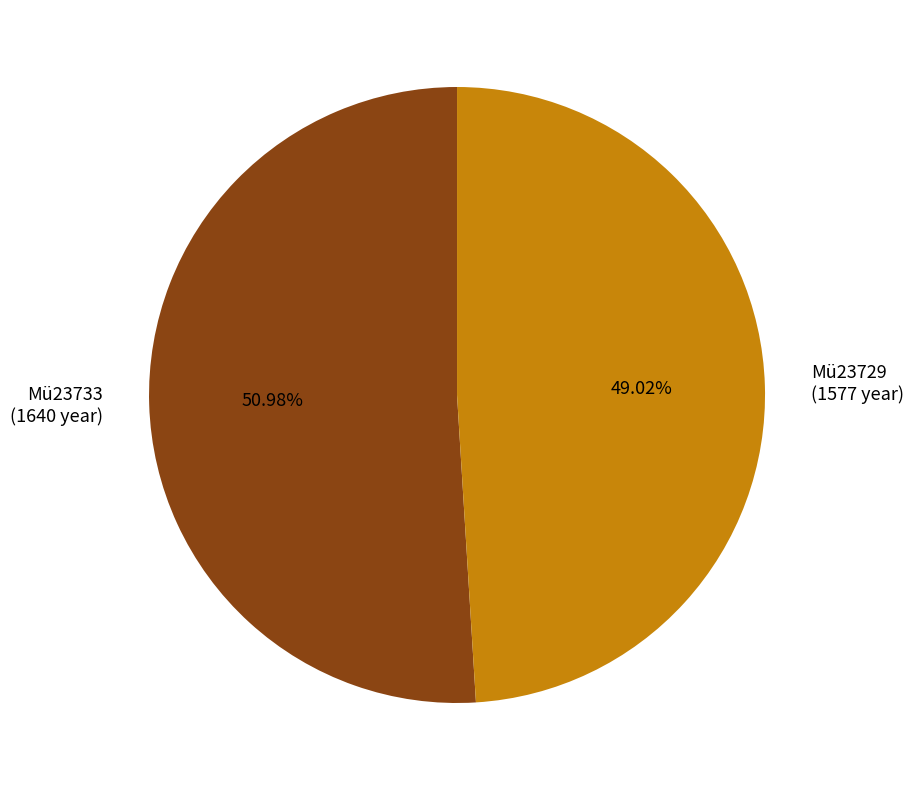

Between Mü23729 and Mü23733, which is larger?

Mü23733